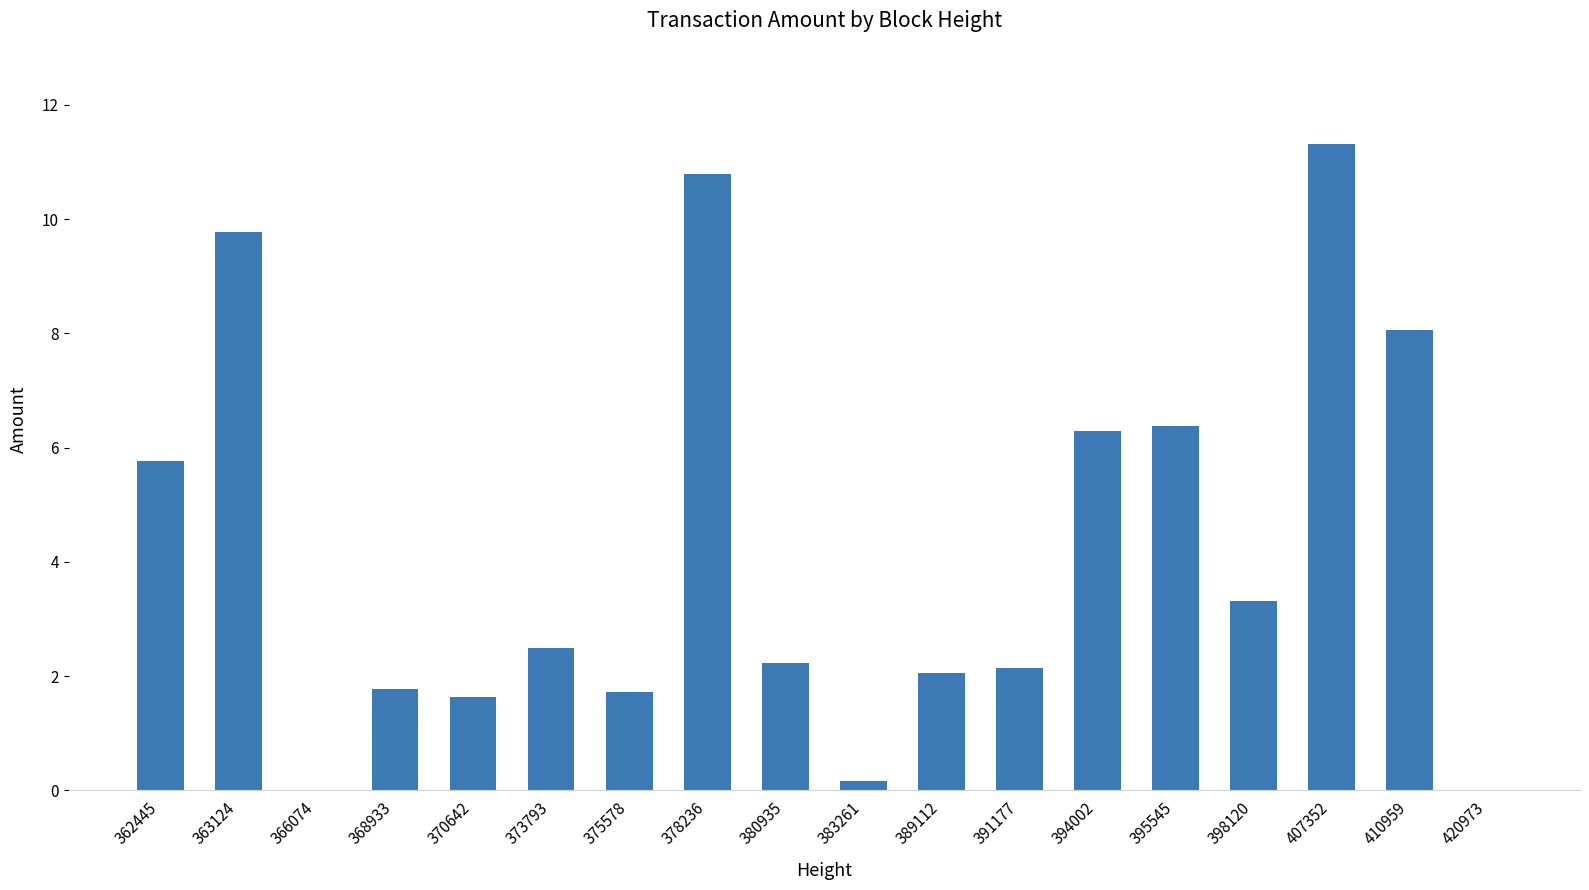

Are the bars grouped side by side (vs. stacked)?

No